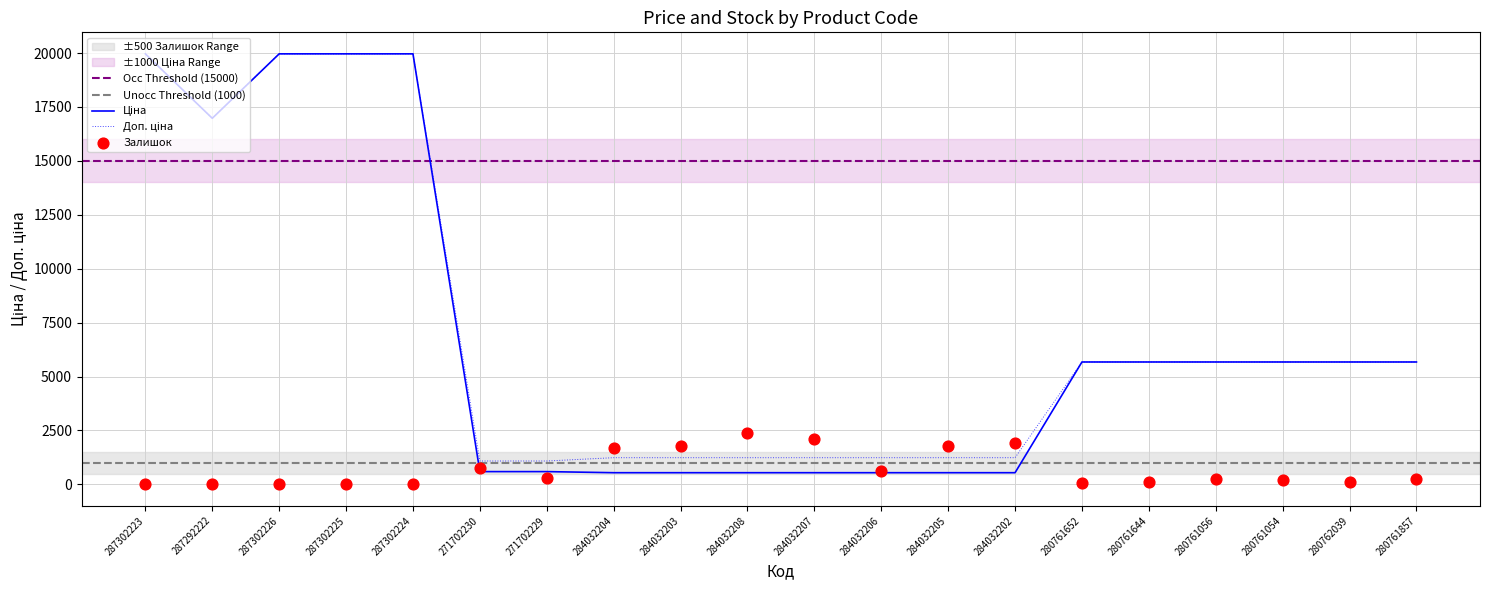

Is the value of Доп. ціна at 280762039 greater than the value of Залишок at 284032208?

Yes